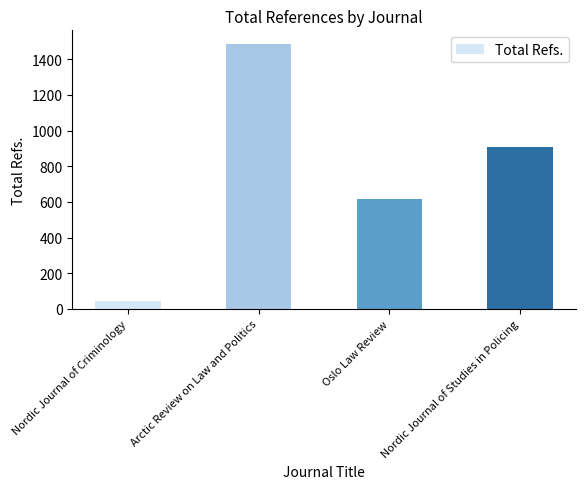

What is the difference between the maximum and minimum values?

1442